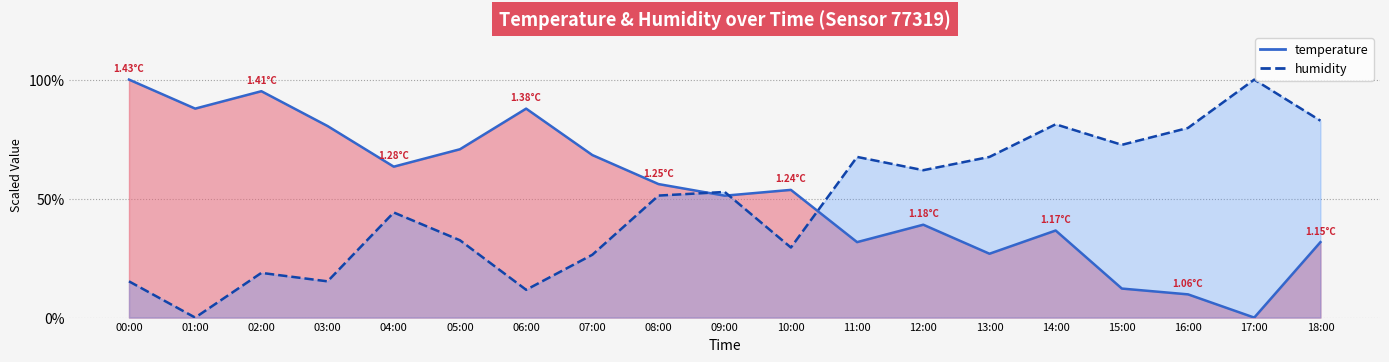

Reading left to right, what are all the values shown in this chart?

temperature: 100.0	87.8	95.1	80.5	63.4	70.7	87.8	68.3	56.1	51.2	53.7	31.7	39.0	26.8	36.6	12.2	9.8	0.0	31.7
humidity: 15.2	0.0	18.8	15.2	44.2	32.5	11.7	26.4	51.3	52.8	29.4	67.5	61.9	67.5	81.2	72.6	79.7	100.0	82.7